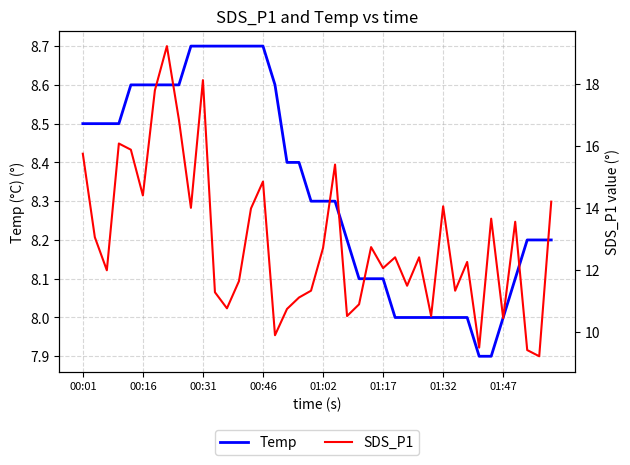

At how many categories does at least one series exceed 8?

40